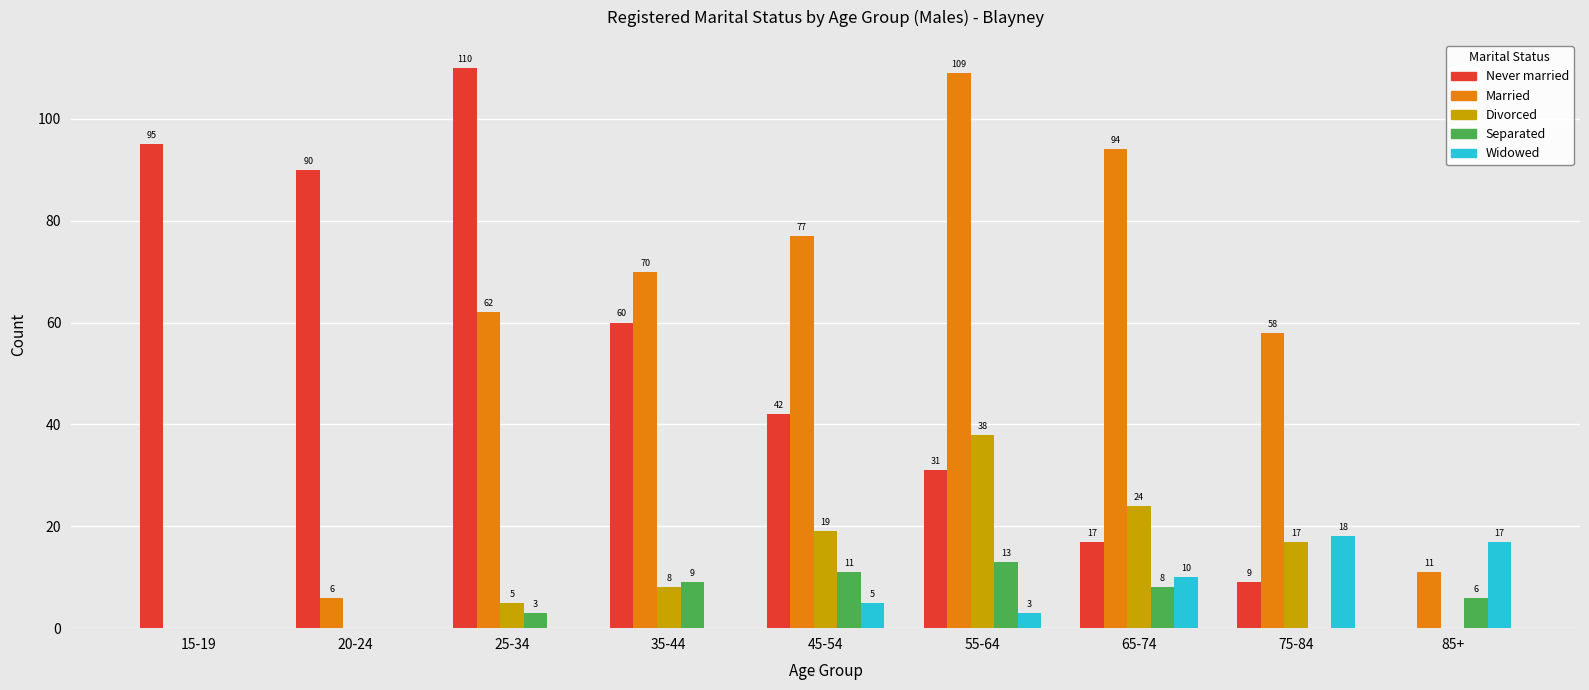

What is the sum of all Married values?

487